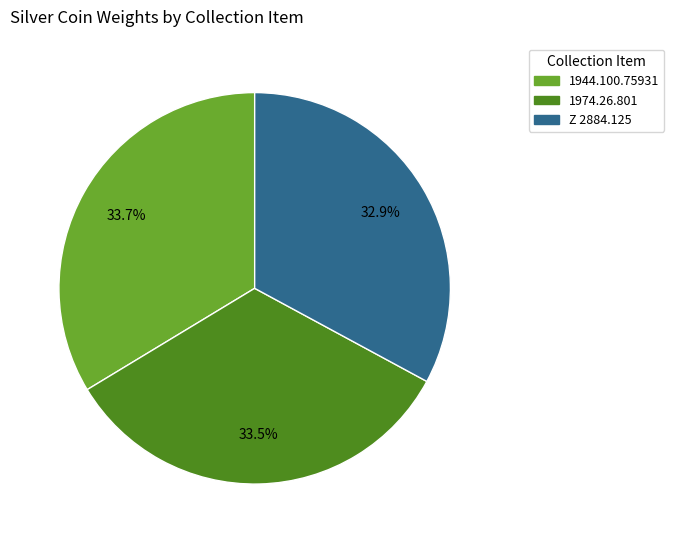

Approximately how many times larger is the value at 1944.100.75931 compared to 1974.26.801?

1.0